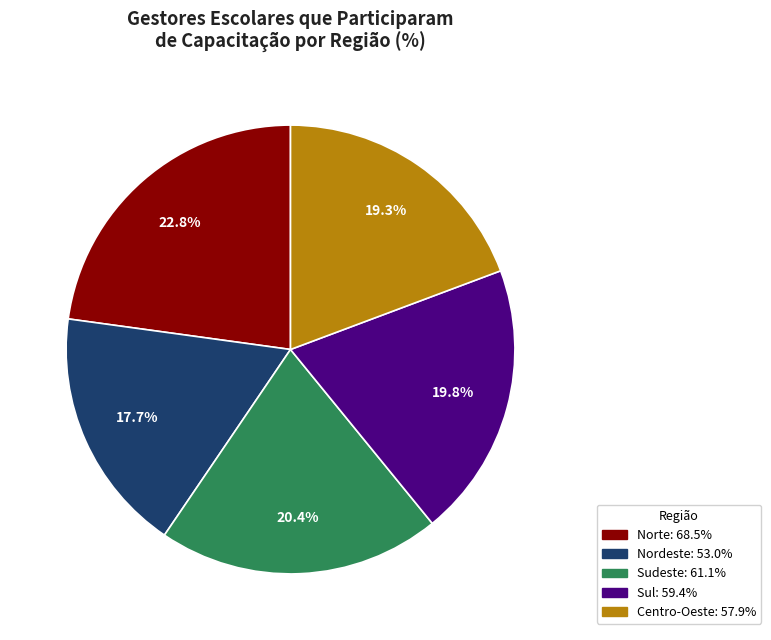

What percentage is the Centro-Oeste slice, to the nearest percent?

19%